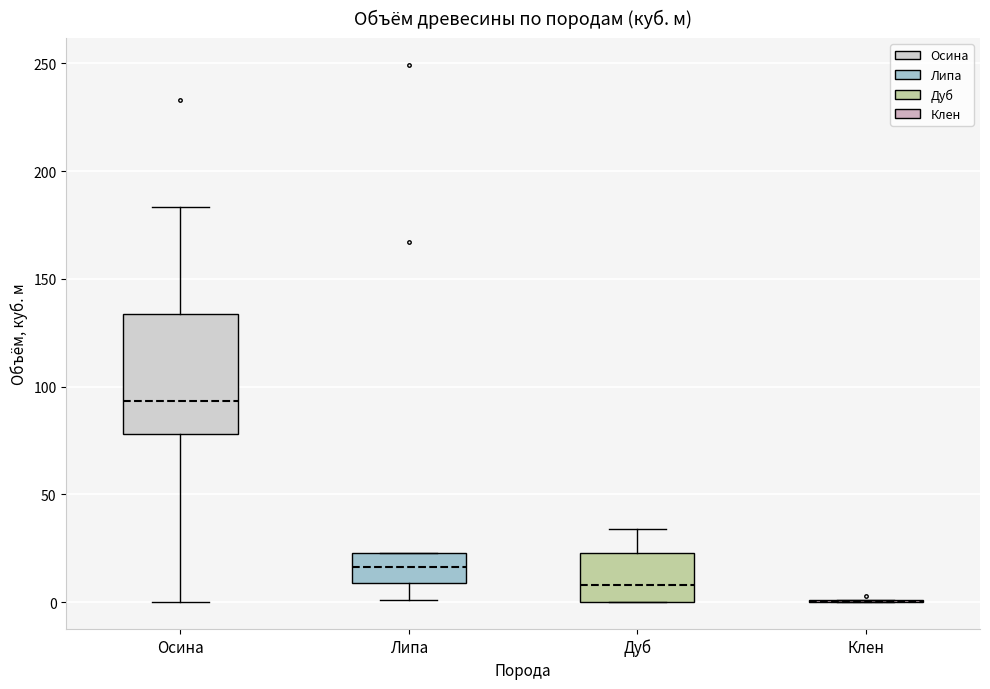

Which box is the tallest, from its lower edge to its upper edge?

Осина